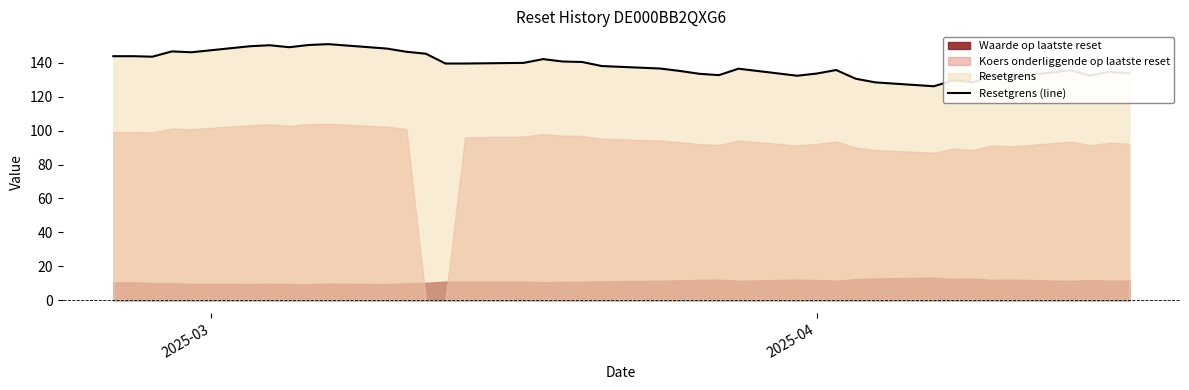

Does the chart have visible grid lines?

No